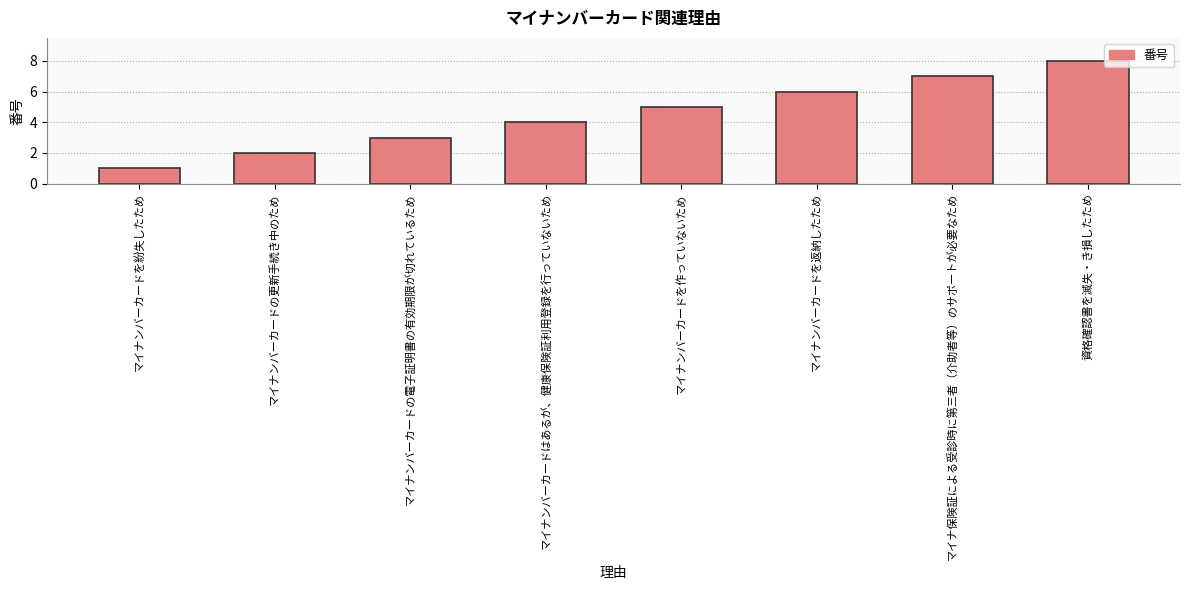

What value does the data have at マイナンバーカードを返納したため?

6